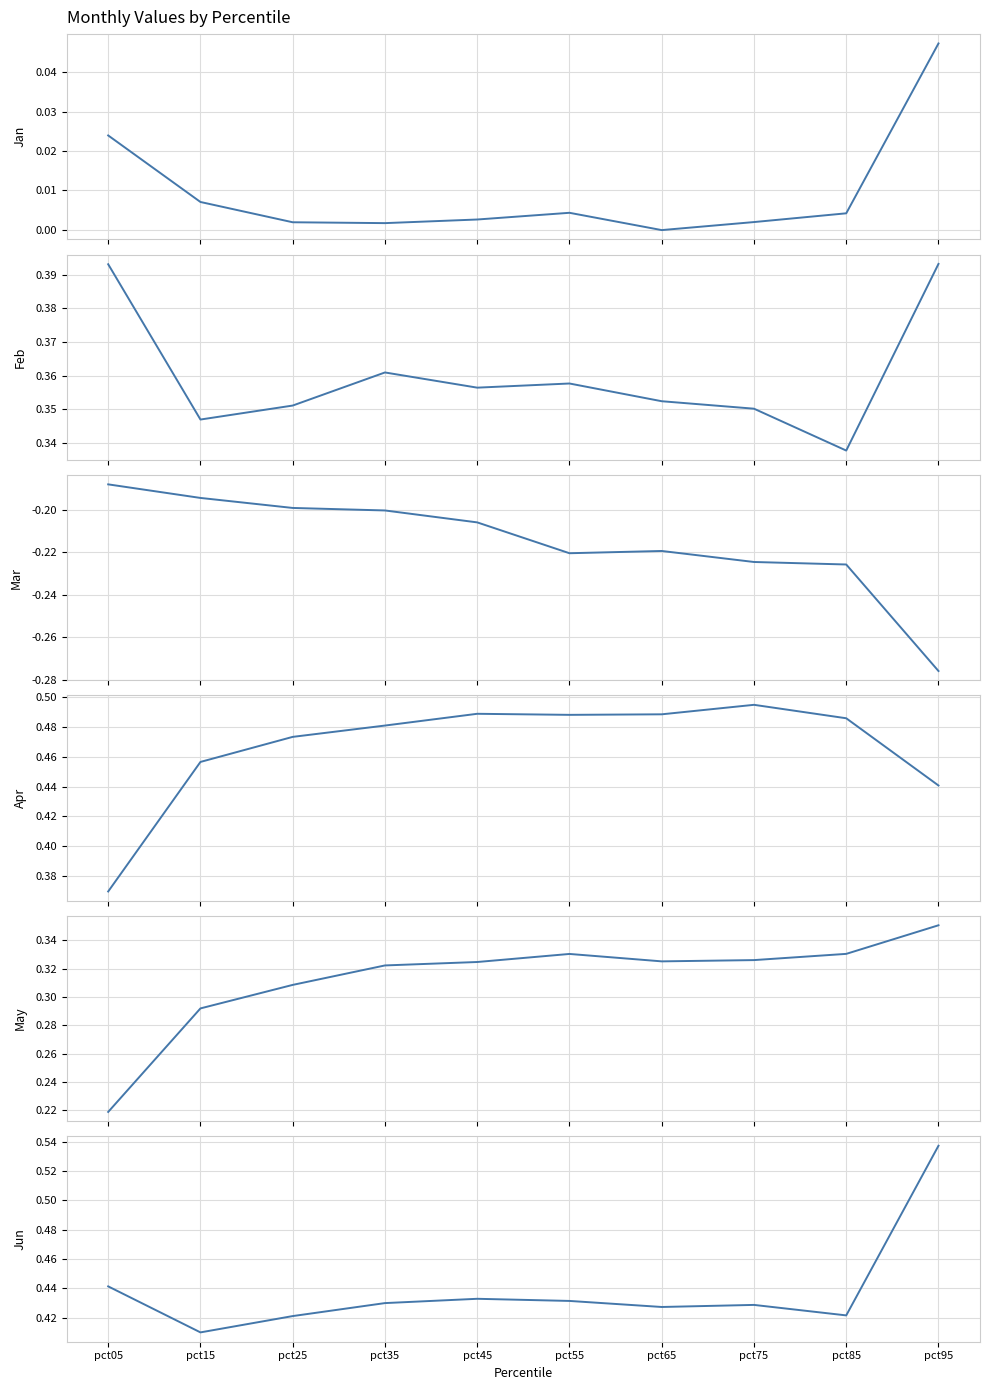

What is the greatest value displayed?

0.5